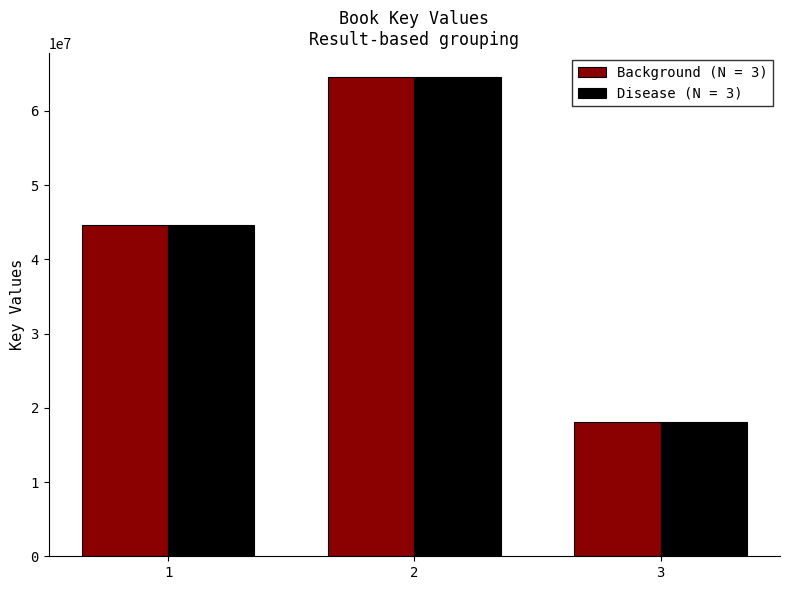

The value of Background (N = 3) at 1 is 44695299. True or false?

True